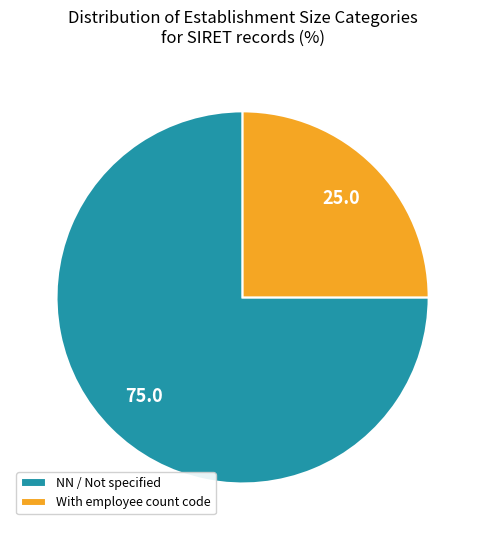

Combined, do With employee count code and NN / Not specified account for over 50%?

Yes